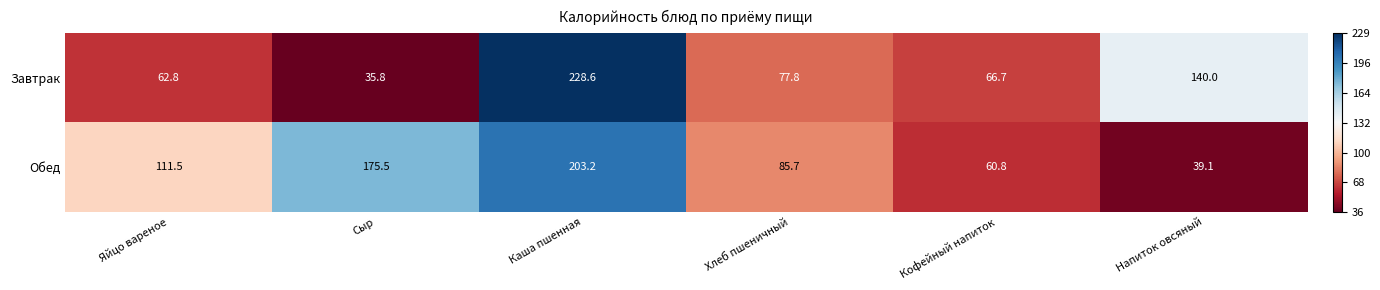

Reading left to right, what are all the values shown in this chart?

Завтрак: Яйцо вареное=62.8	Сыр=35.8	Каша пшенная=228.6	Хлеб пшеничный=77.8	Кофейный напиток=66.7	Напиток овсяный=140.0
Обед: Яйцо вареное=111.5	Сыр=175.5	Каша пшенная=203.2	Хлеб пшеничный=85.7	Кофейный напиток=60.8	Напиток овсяный=39.1